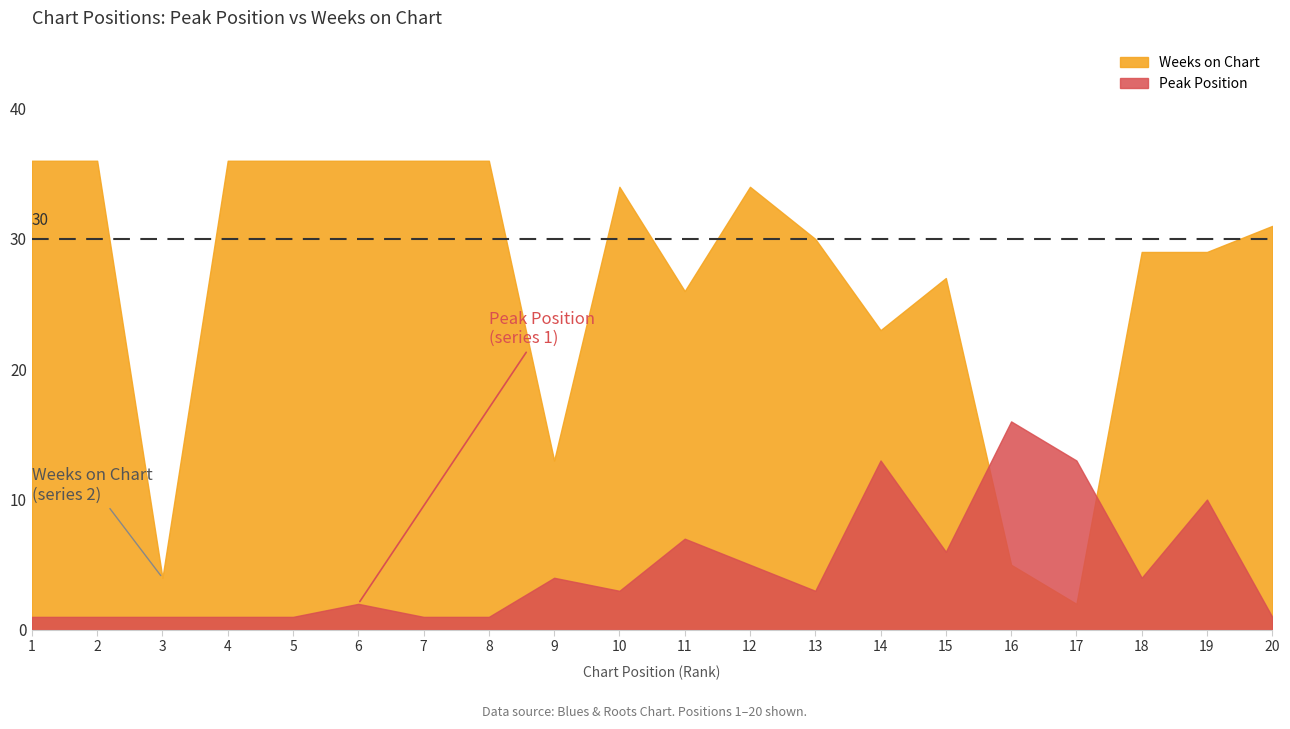

What is the total value across all series at 15?

33